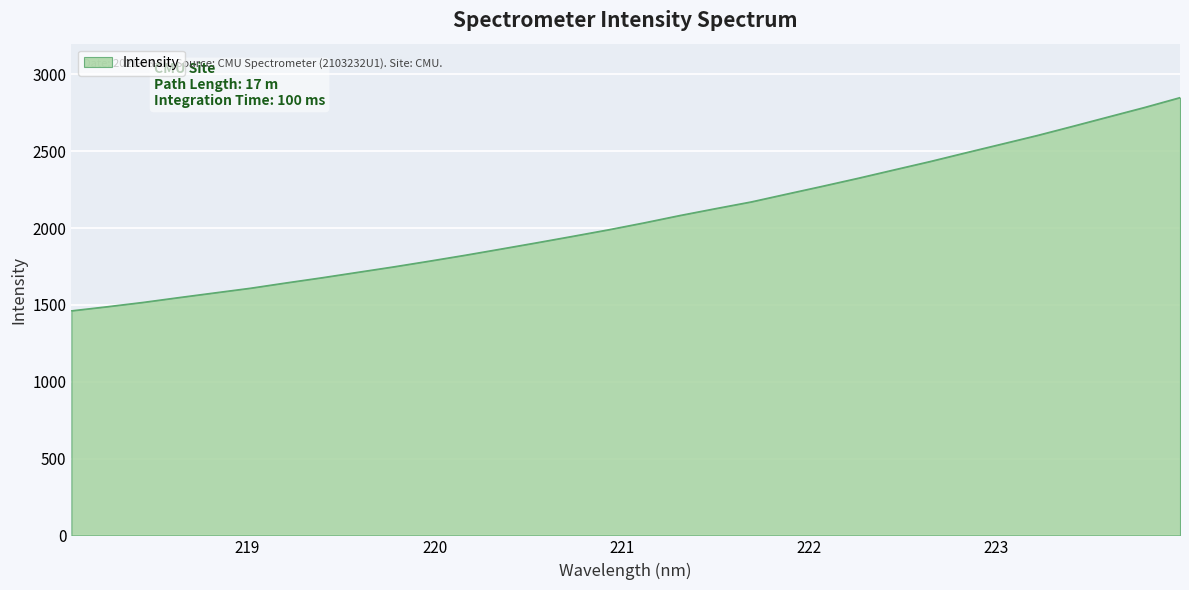

True or false: there are more than 0 points higher than both neighbors.

False